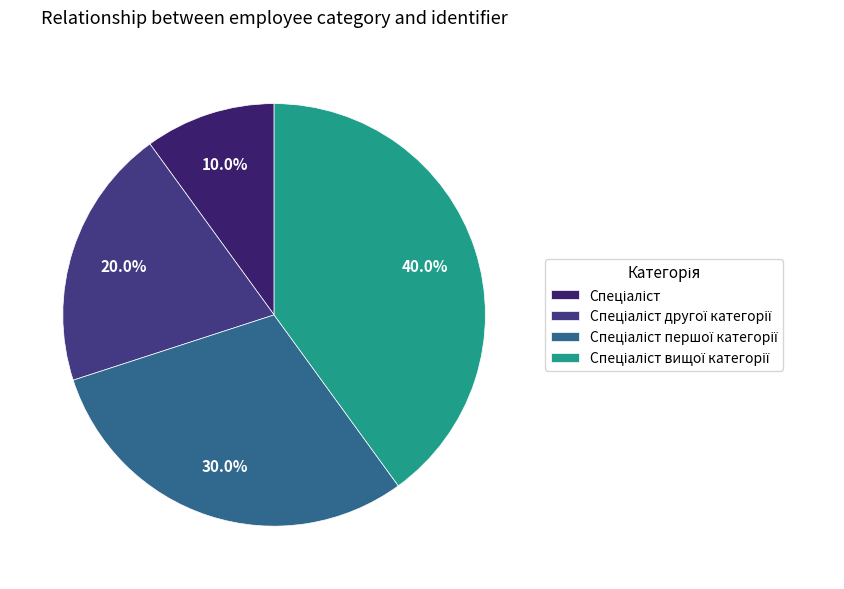

Count the number of slices in the pie.

4